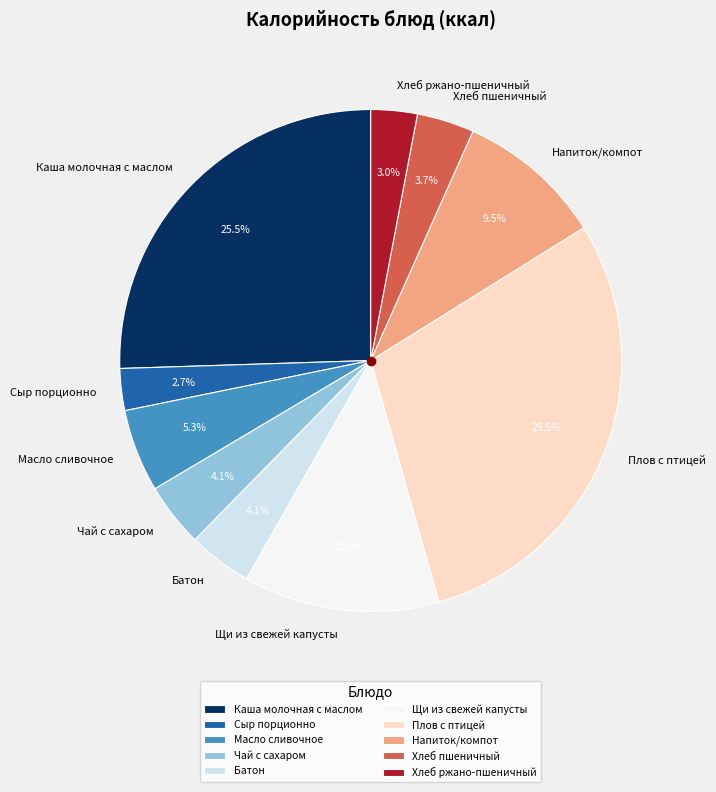

To the nearest percent, what is the difference between the largest and smallest slice percentages?

27%